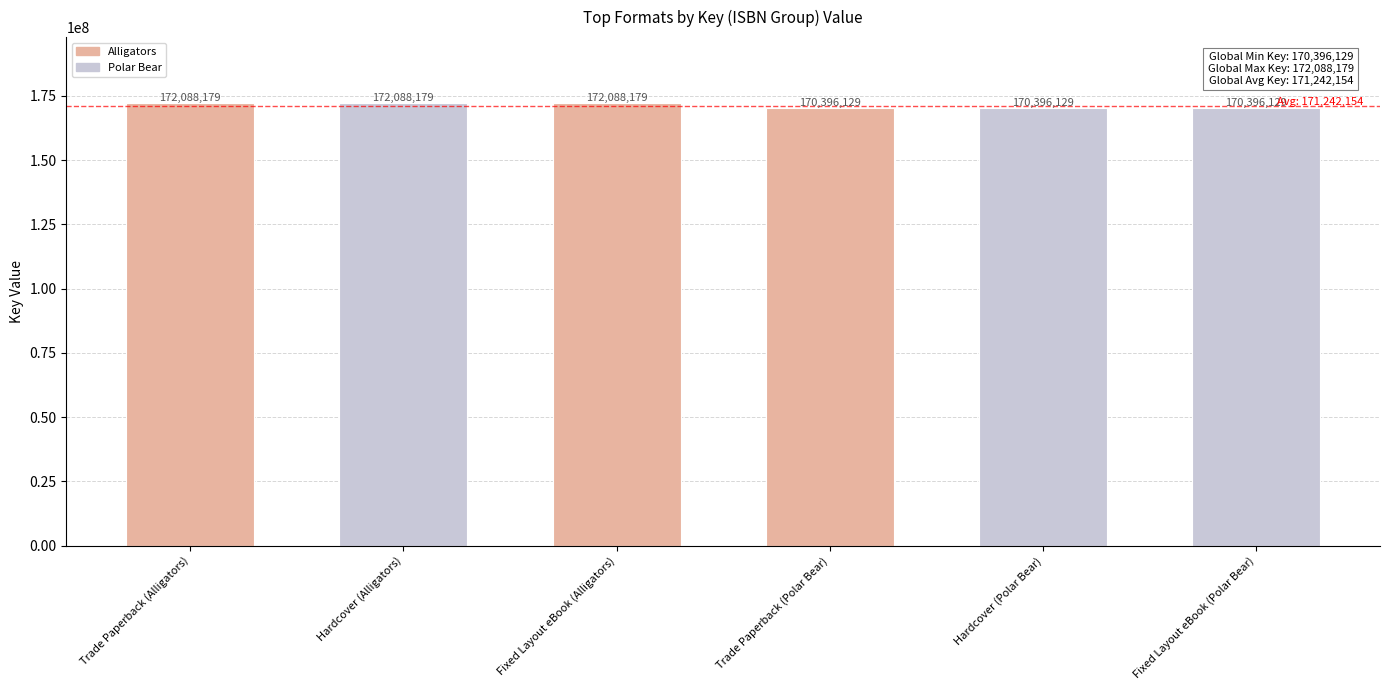

True or false: the data shows 172088179 at Fixed Layout eBook (Alligators).

True